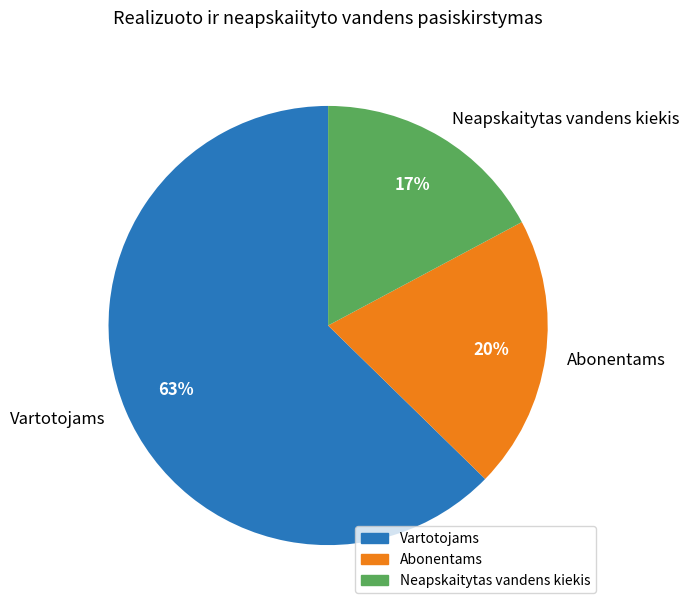

How many slices are in this pie chart?

3